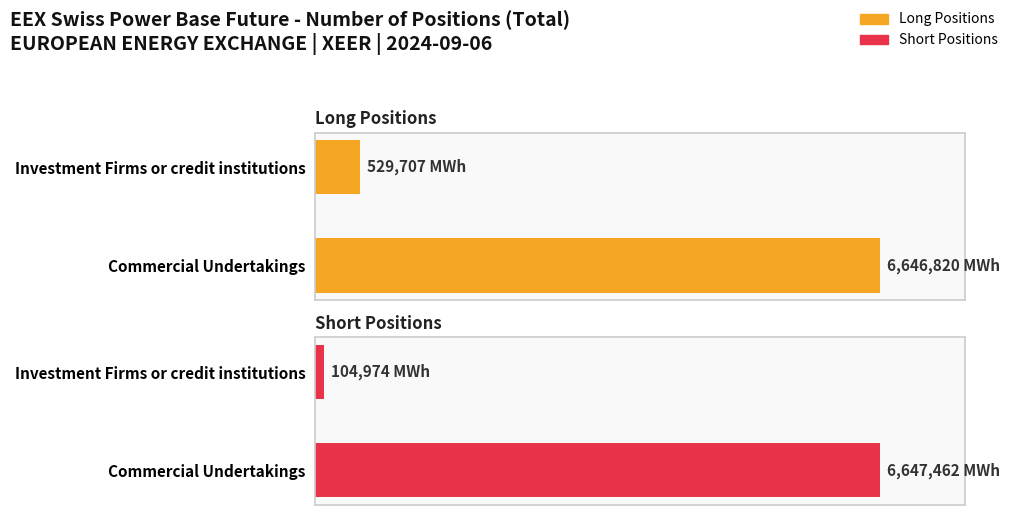

Is it true that Short Positions equals 6647462 at Commercial Undertakings?

True